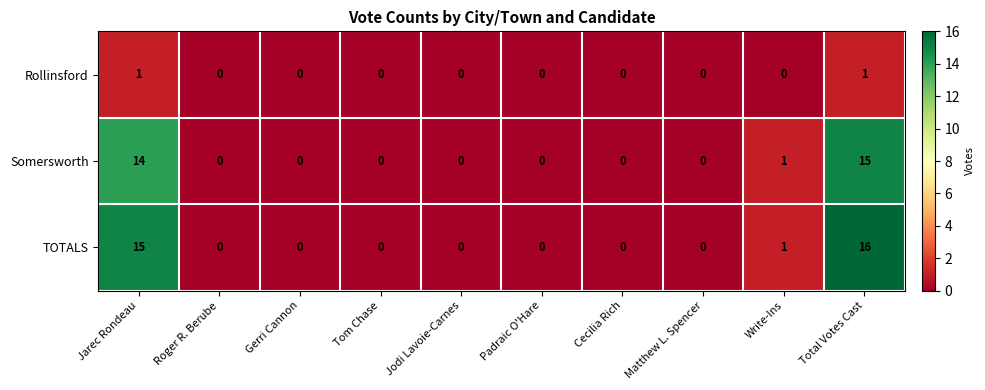

What is the total value across all series at Total Votes Cast?

32